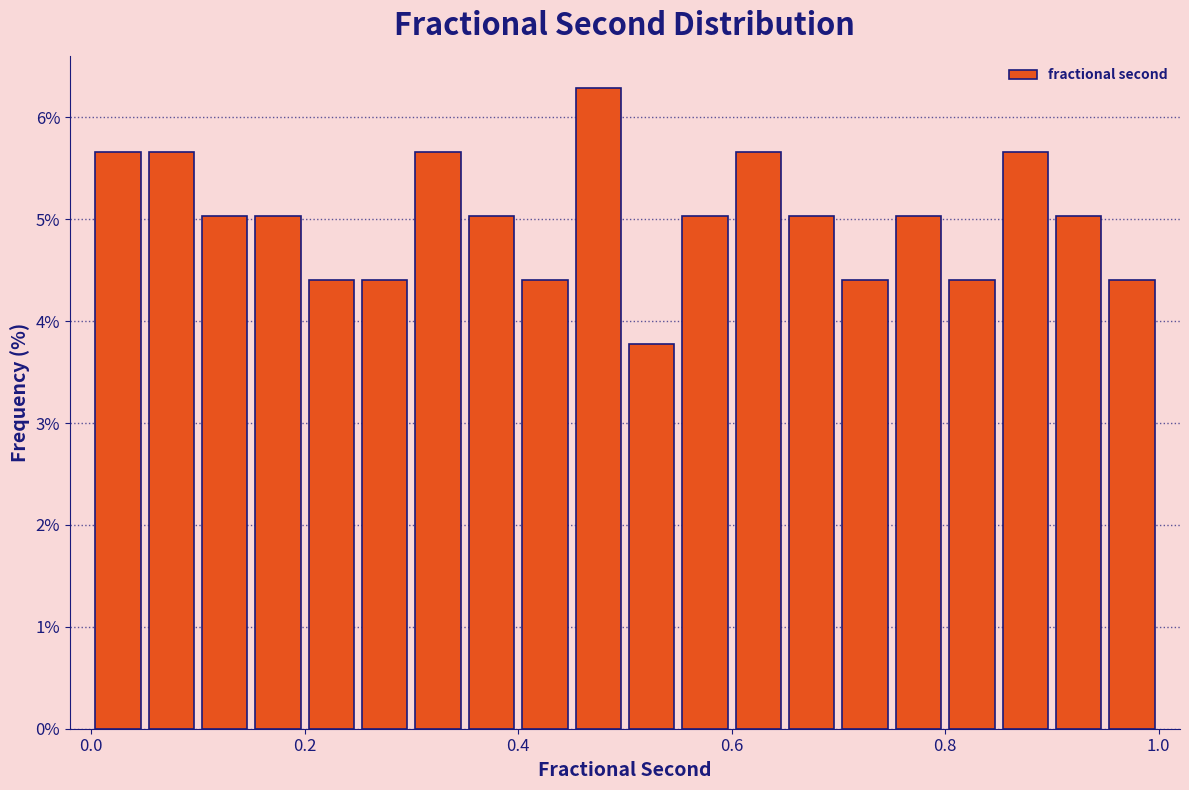

Read against the x-axis, roughly where is the centre of the tallest bar?

0.48